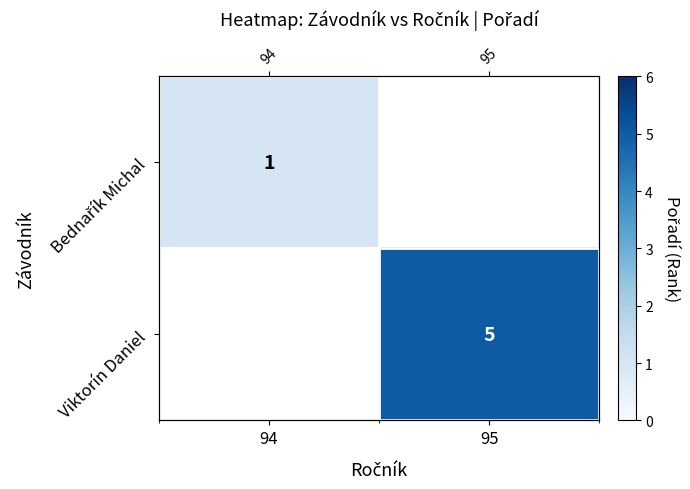

What is the minimum value shown in the chart?

1.0